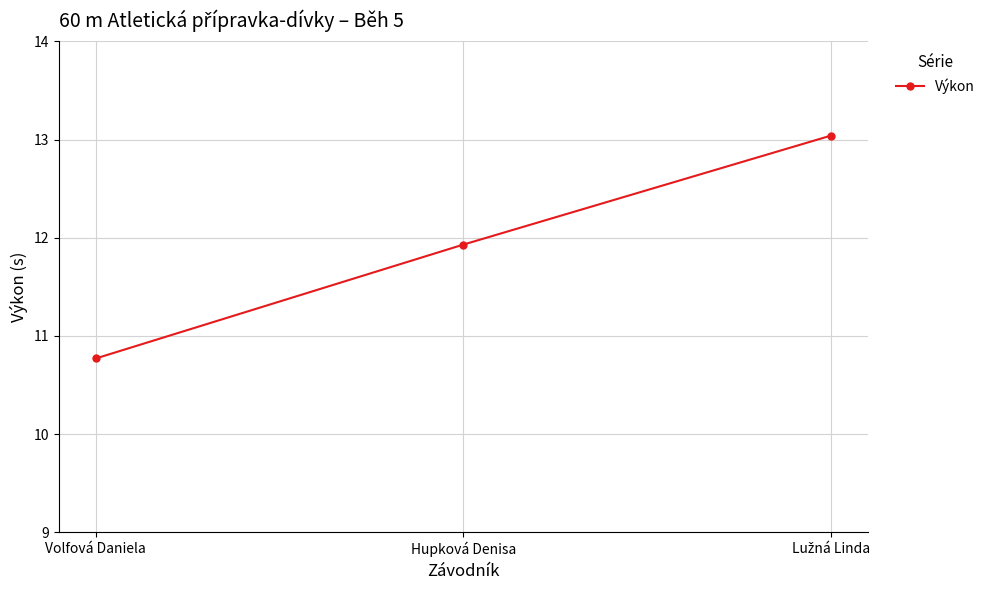

What is the smallest value displayed?

10.8